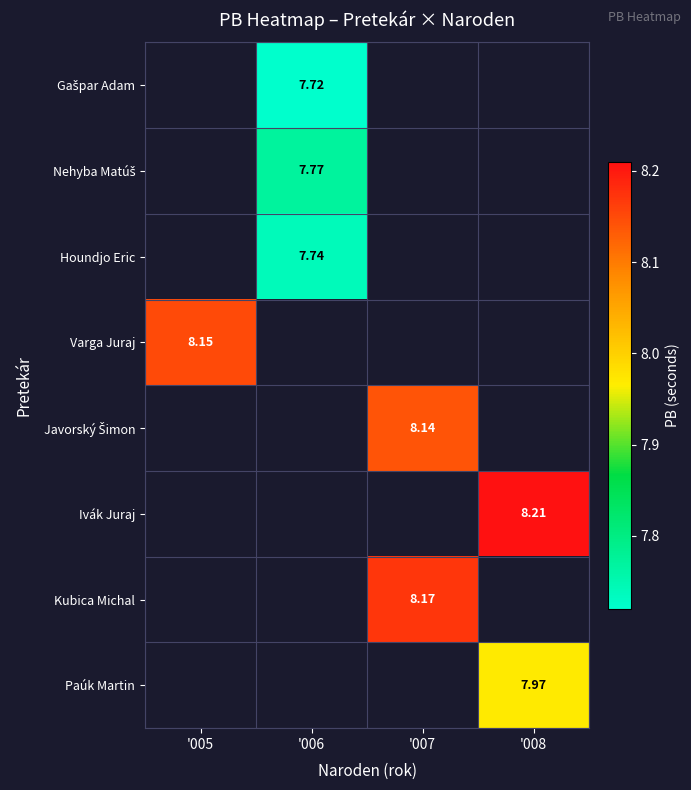

Count the number of data series in this chart.

8